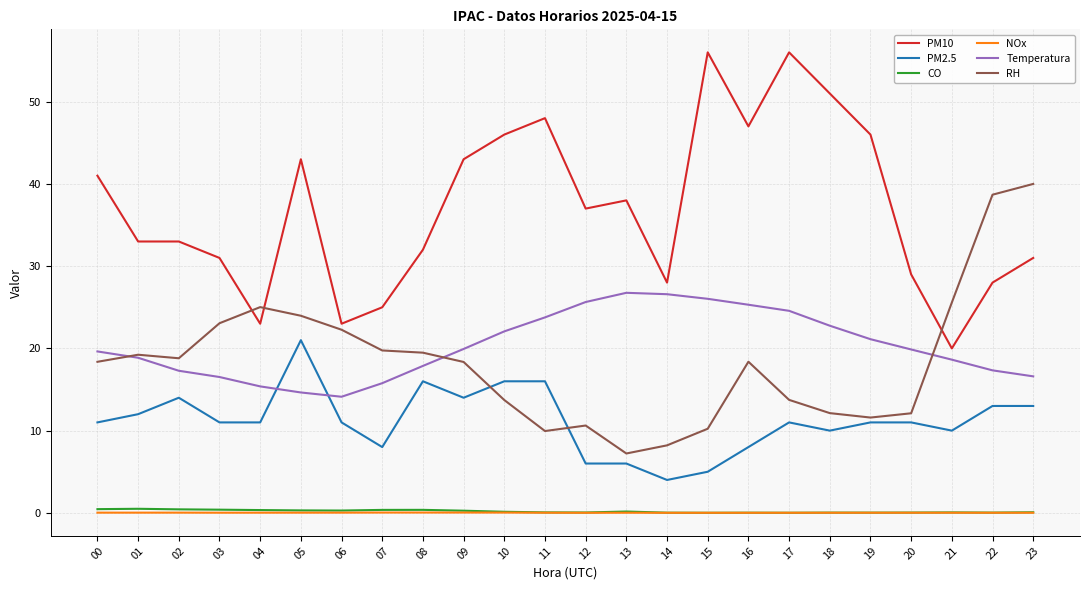

What is the difference between the highest and lowest values at 12?

37.0